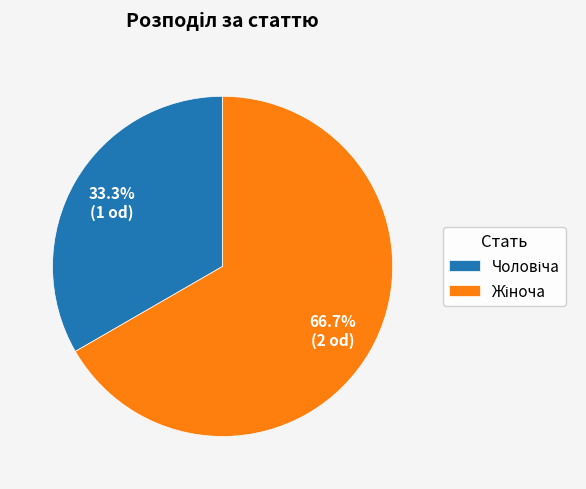

Is there any slice that represents more than half of the pie?

Yes